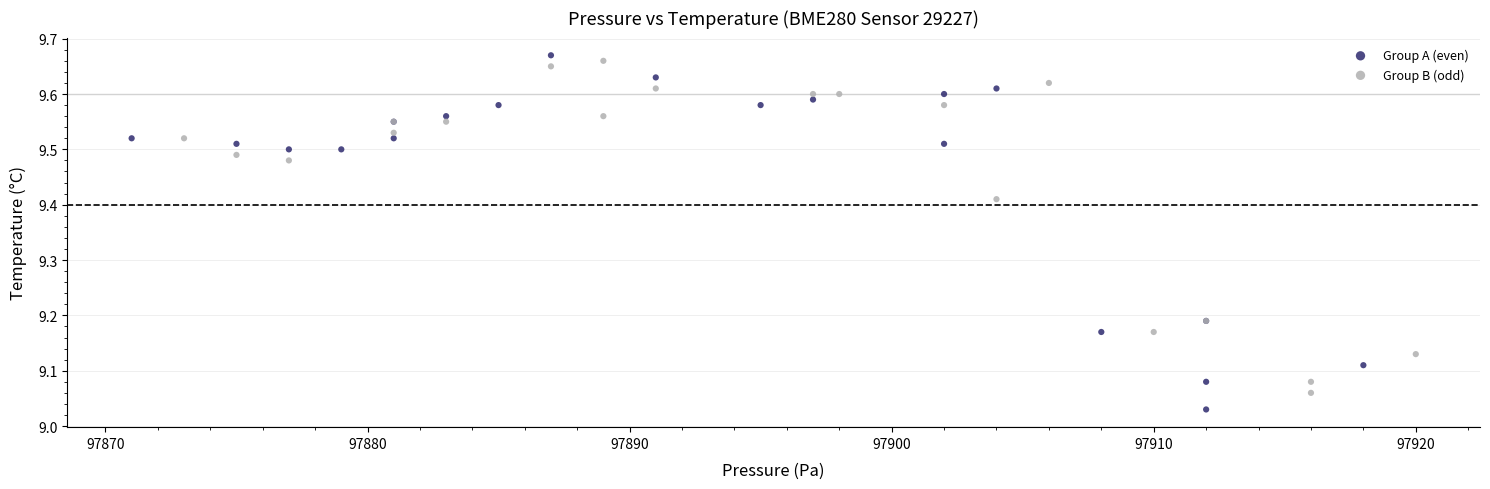

Which series has the widest spread of Y values?

Group A (even)